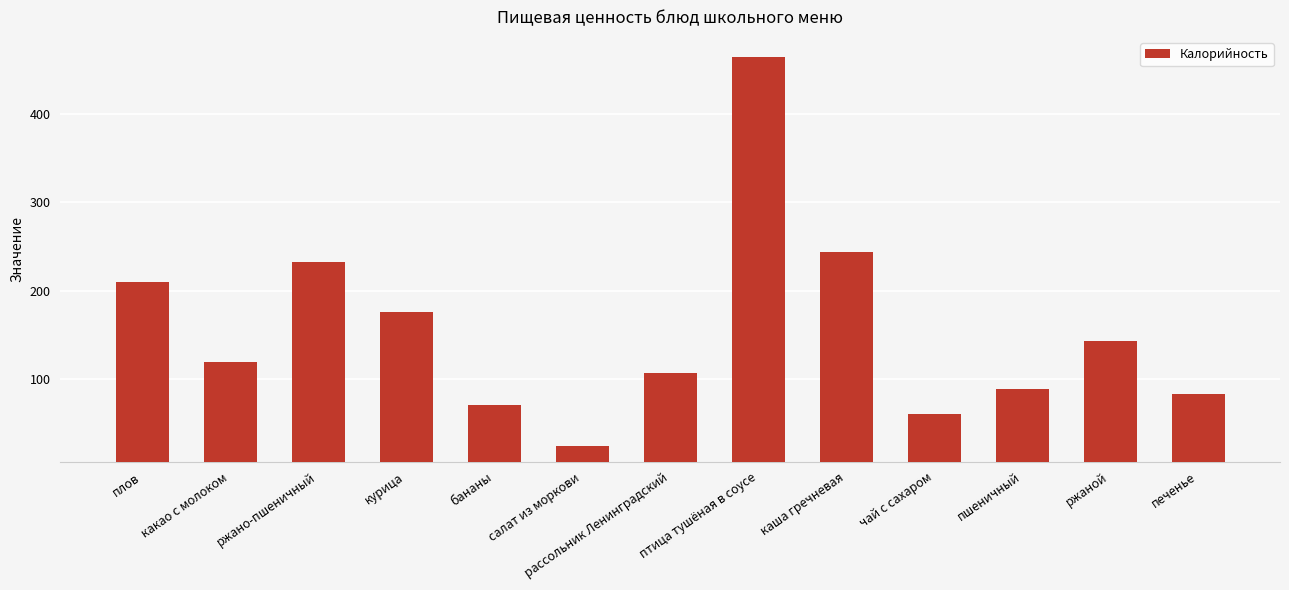

What is the difference between the maximum and minimum values?

439.6